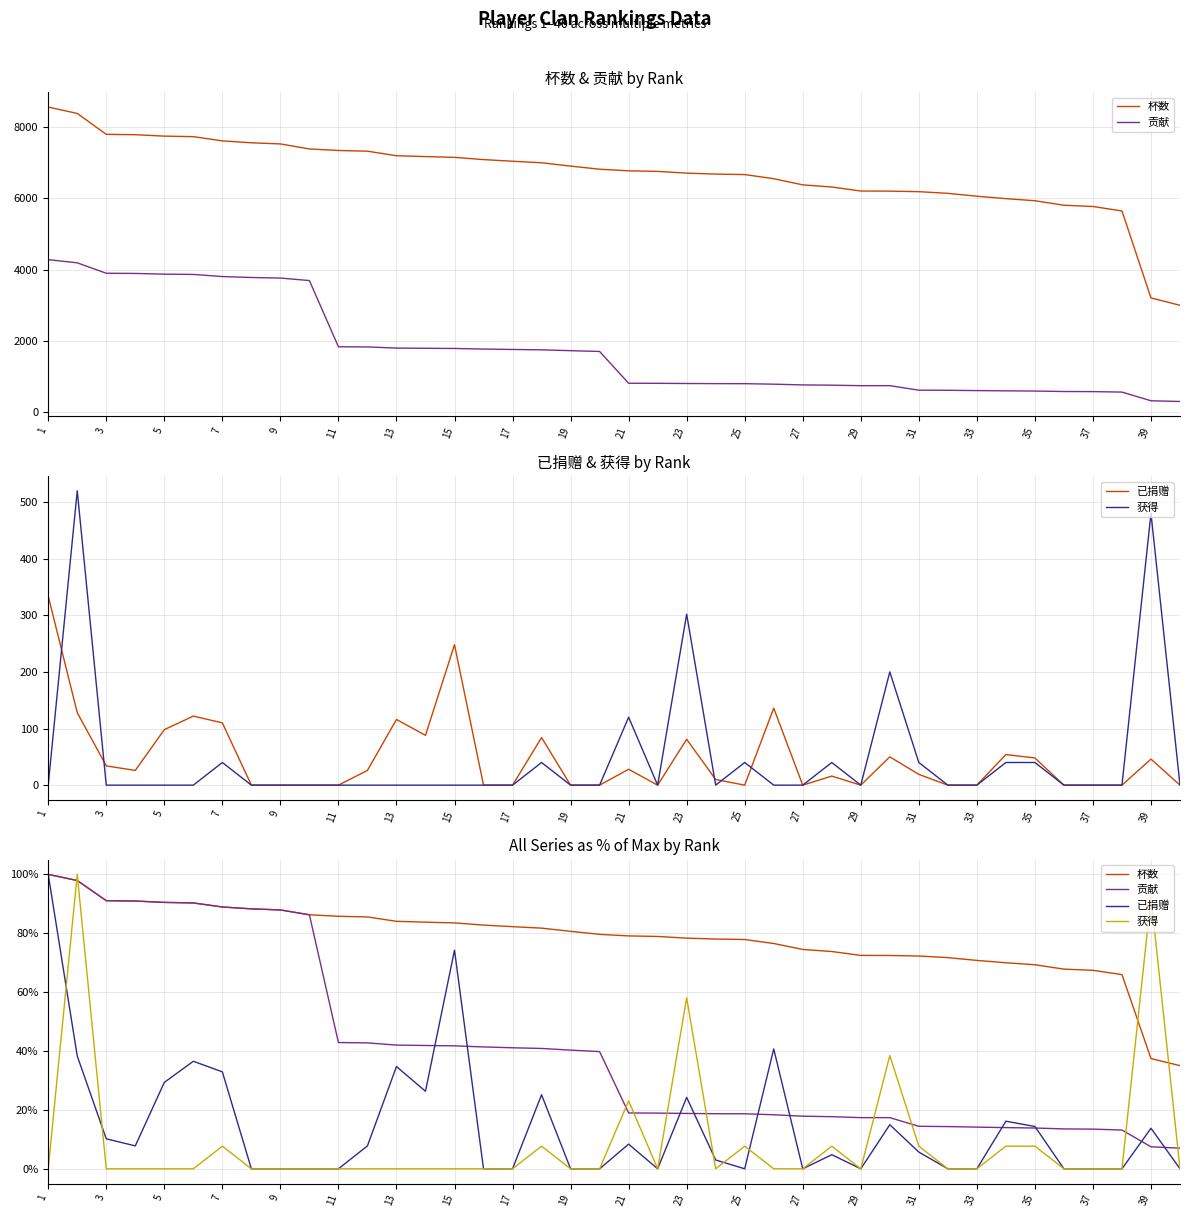

Is the value of 获得 at 23 greater than the value of 杯数 at 15?

No